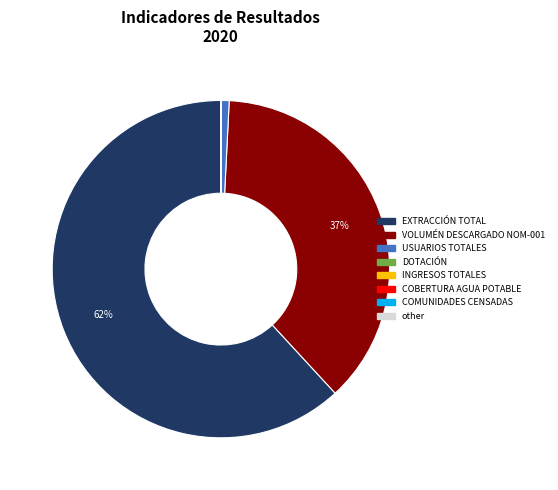

Is there a majority slice in this chart?

Yes